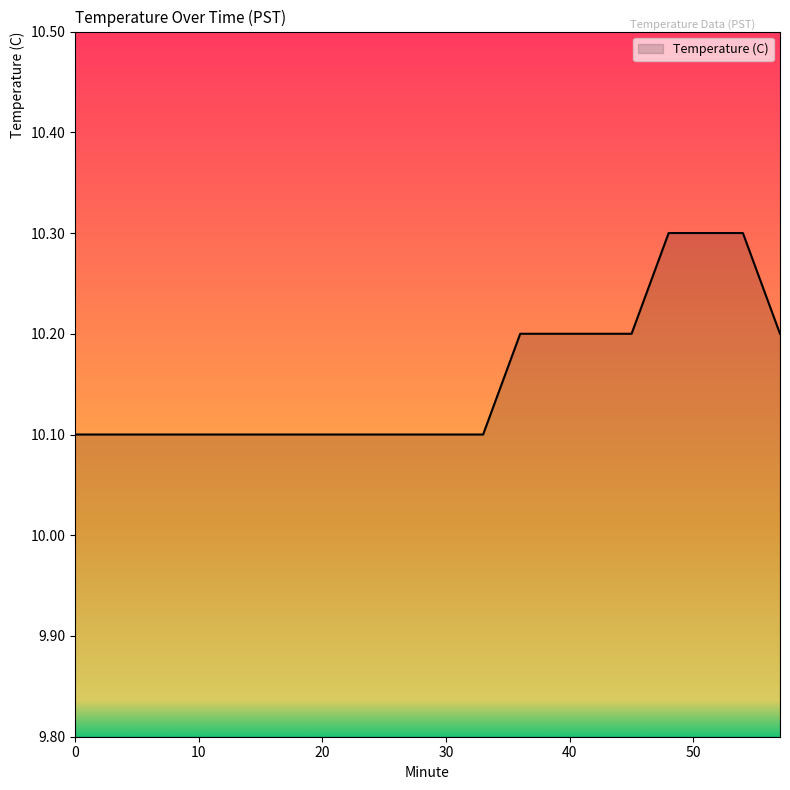

What is the smallest value displayed?

10.1